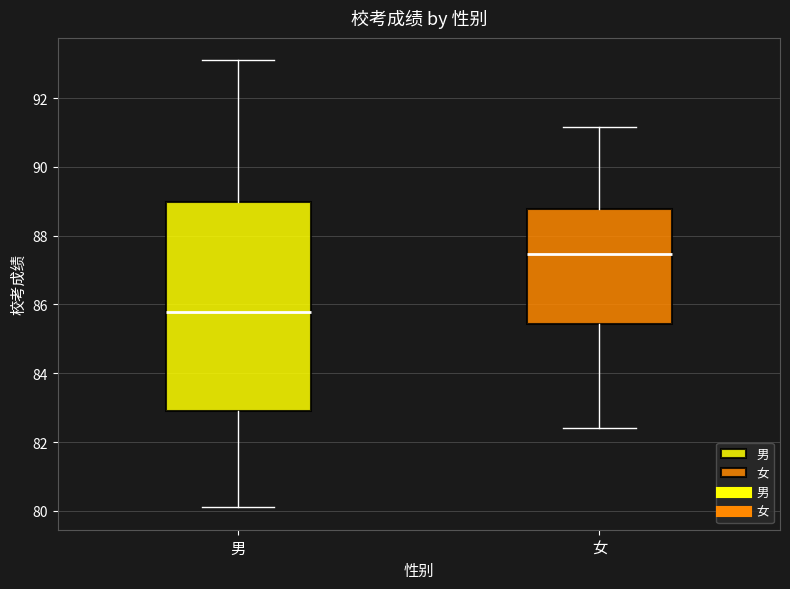

Which box has the lowest median line?

男